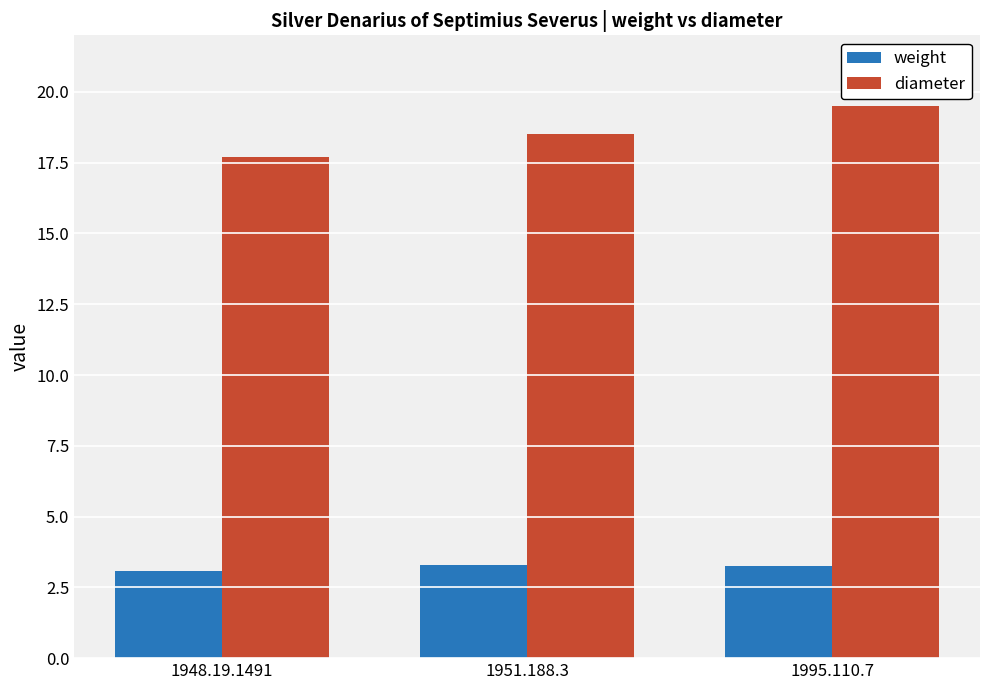

What is the difference between the maximum and minimum values in the diameter series?

1.8